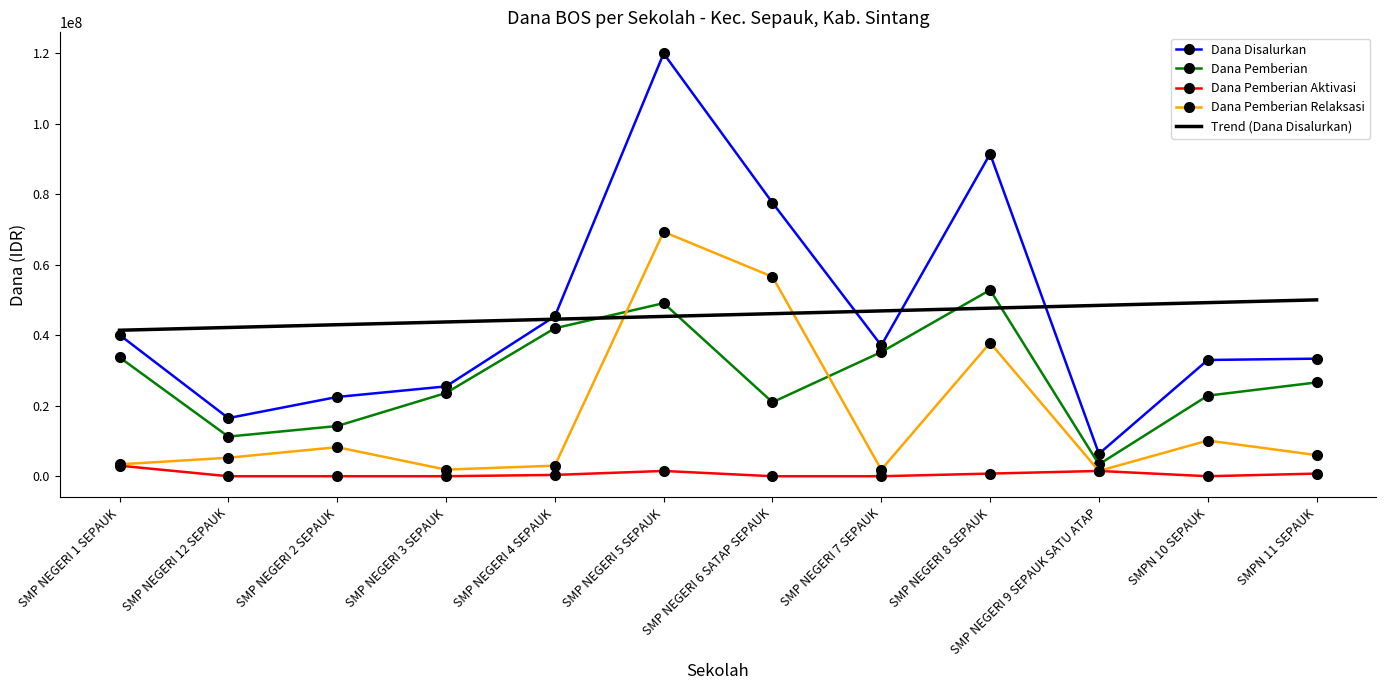

At which label does Dana Pemberian first exceed 26625000?

SMP NEGERI 1 SEPAUK